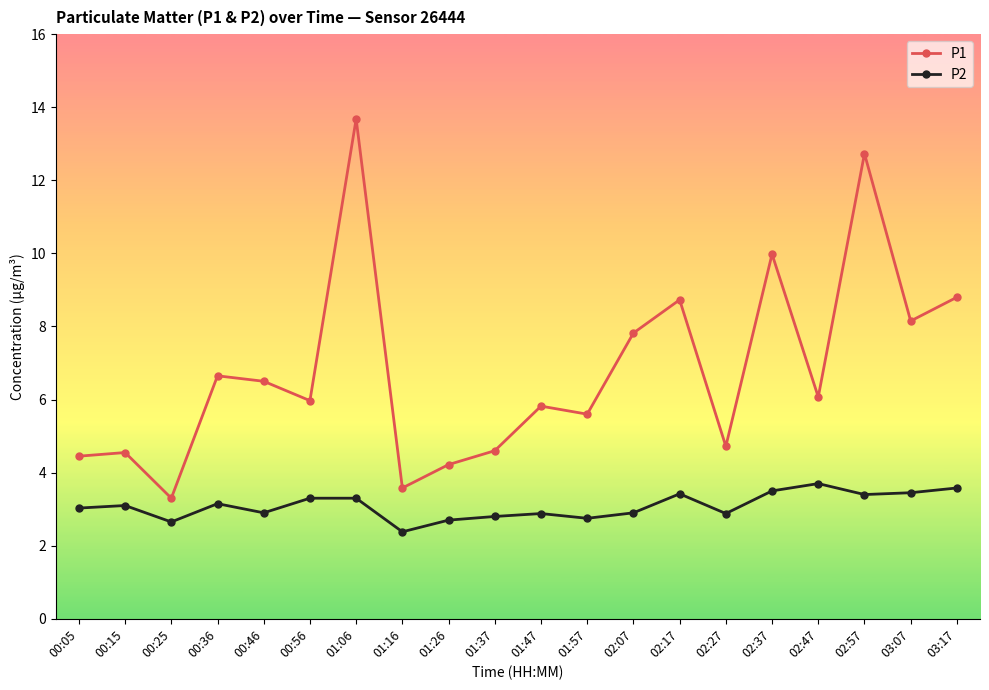

Which series changed the most between 02:17 and 02:57?

P1